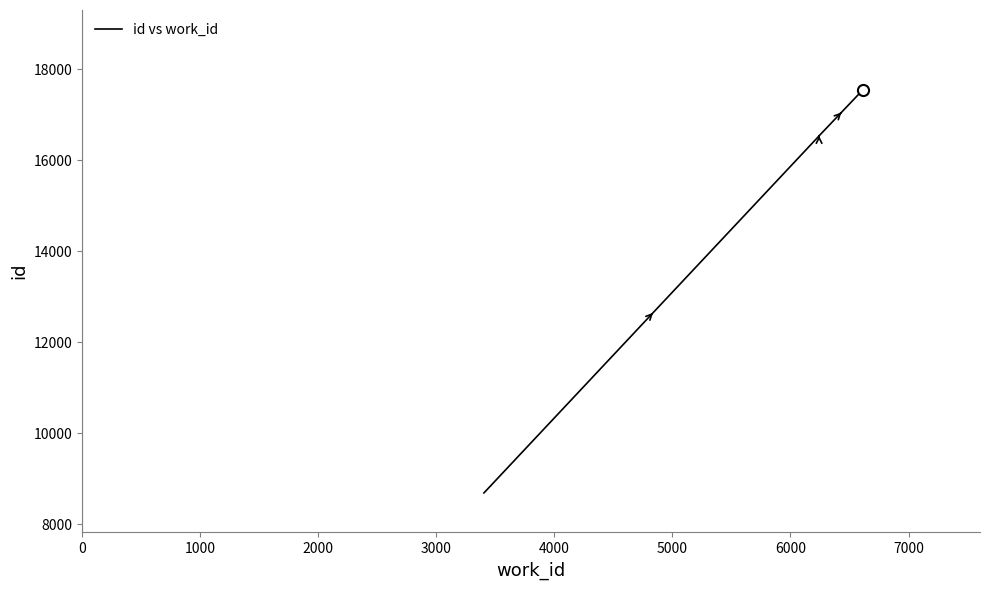

The value at 1000 is 29460. True or false?

False